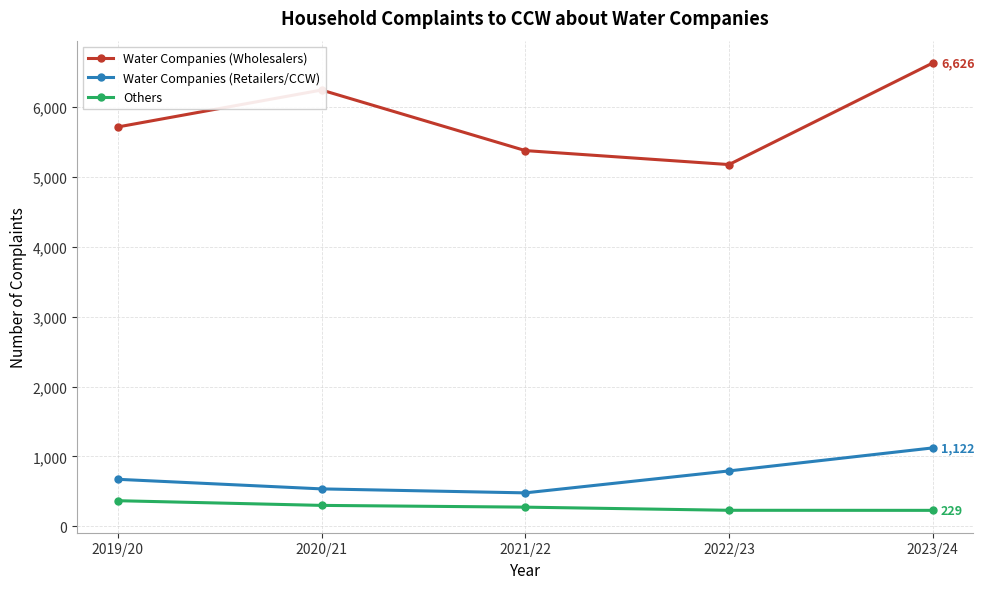

The value of Water Companies (Wholesalers) at 2022/23 is 6768. True or false?

False